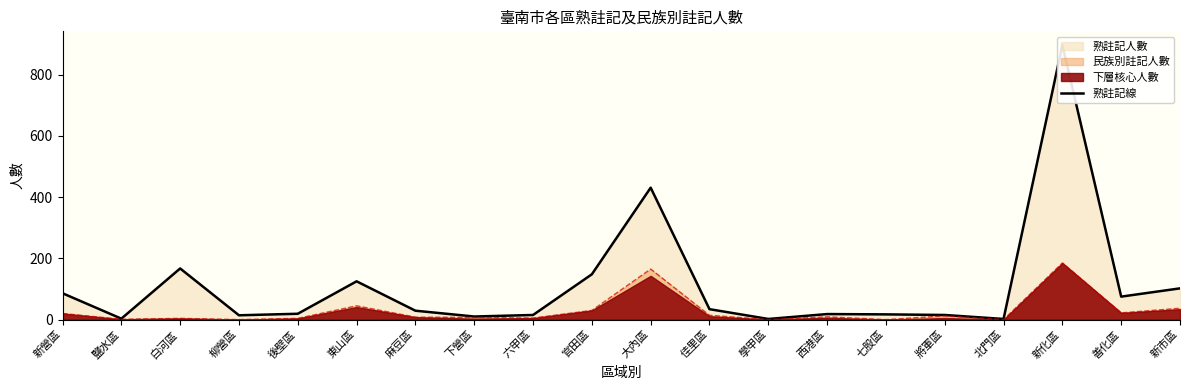

Rank the categories by value from highest to lowest.

新化區, 大內區, 白河區, 官田區, 東山區, 新市區, 新營區, 善化區, 佳里區, 麻豆區, 後壁區, 西港區, 七股區, 六甲區, 將軍區, 柳營區, 下營區, 鹽水區, 學甲區, 北門區